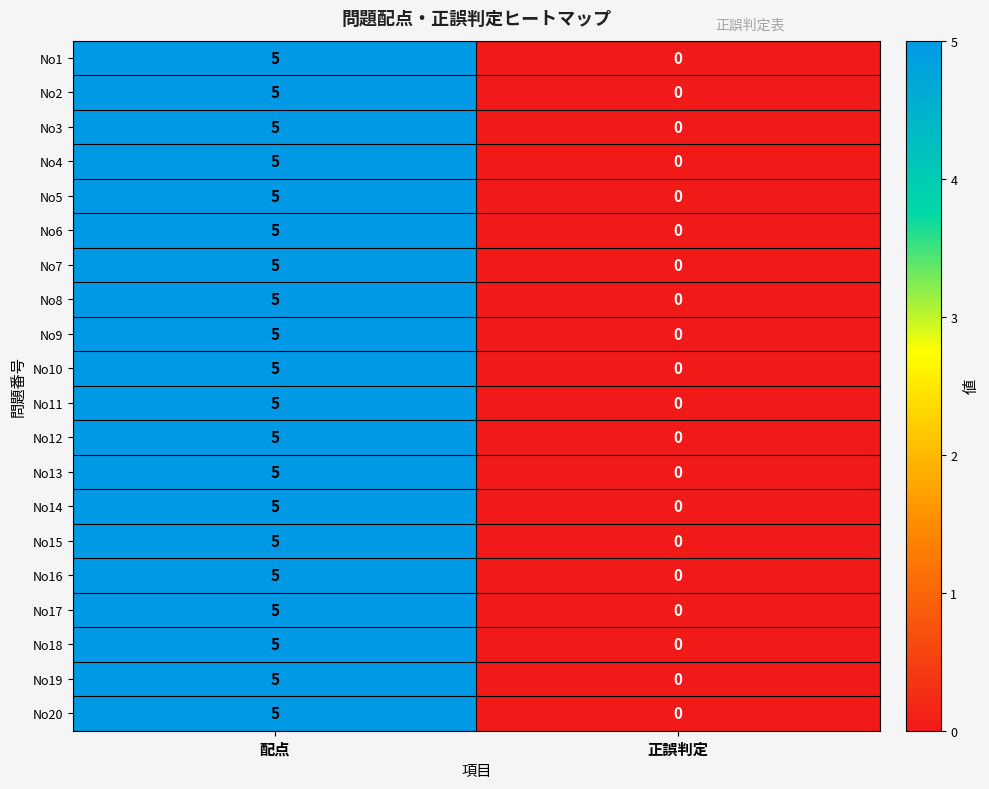

Rank the categories by No6 value from highest to lowest.

配点, 正誤判定